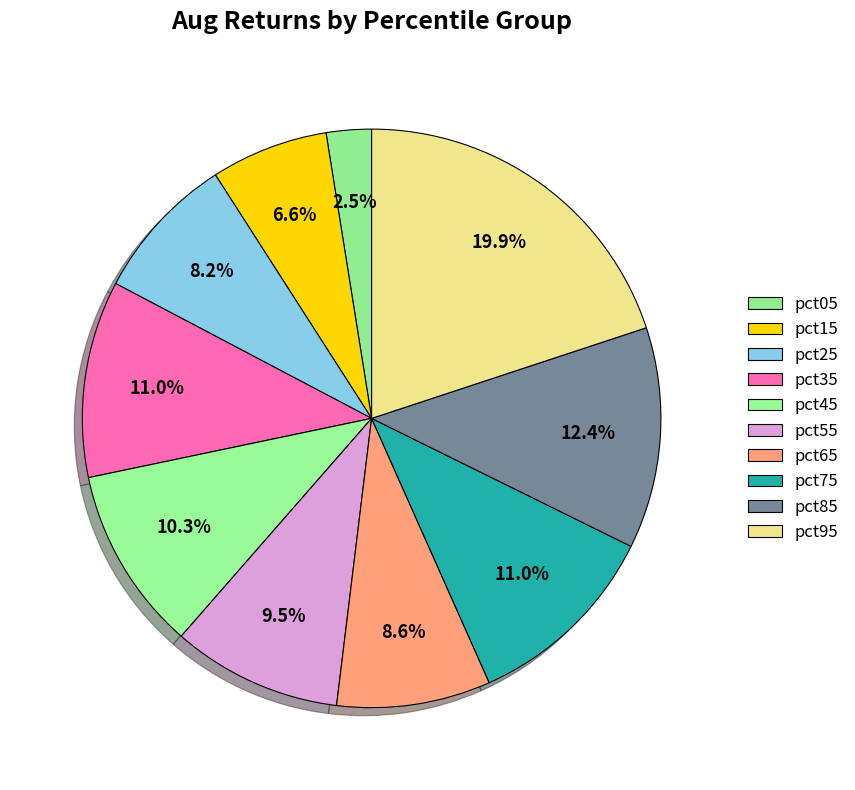

How many slices are in this pie chart?

10